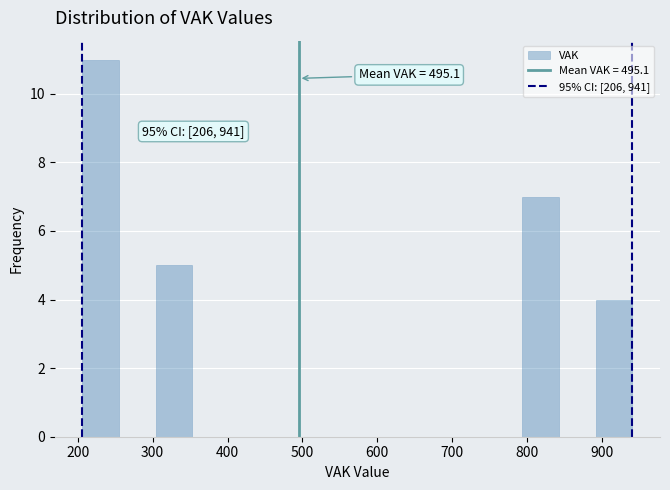

Which range on the x-axis has the tallest bar?

206 to 255